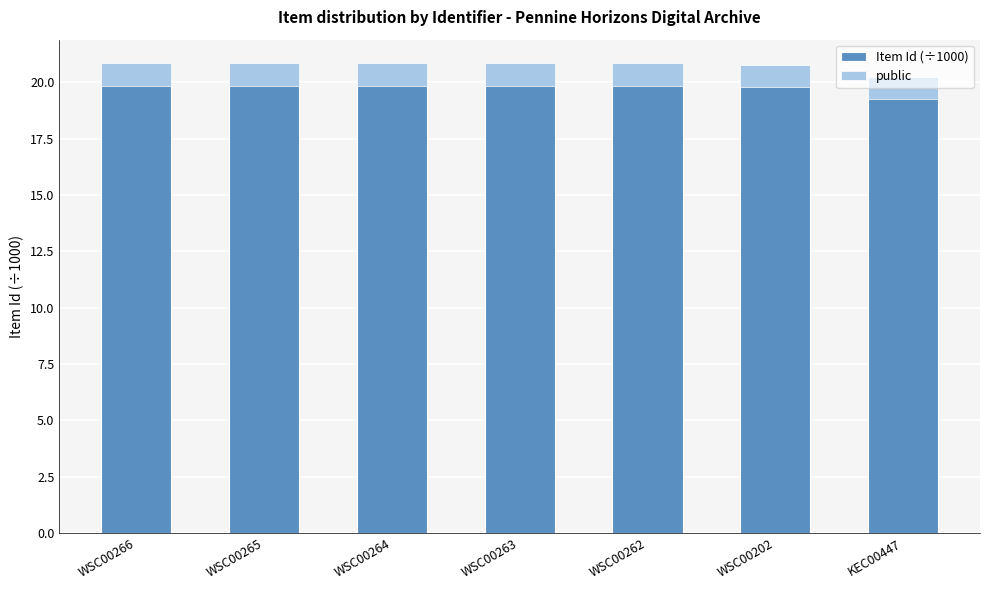

List the series in order of their overall mean, lowest first.

public, Item Id (÷1000)